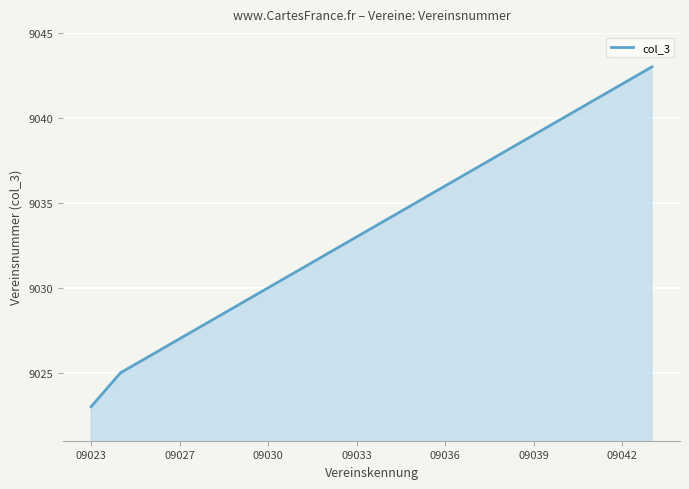

What is the difference between the maximum and minimum values?

20